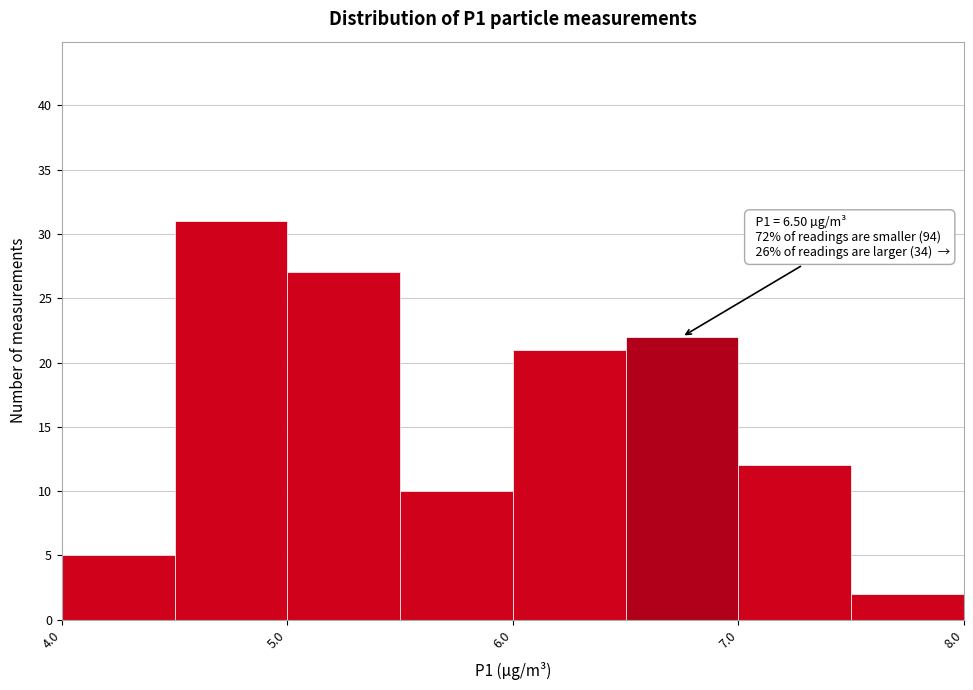

Over which range of the x-axis is the bar tallest?

4.5 to 5.0